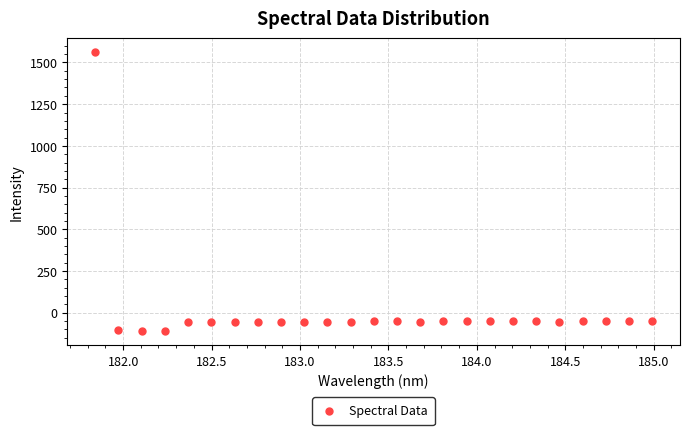

What is the range of X values (max minus min)?

3.1